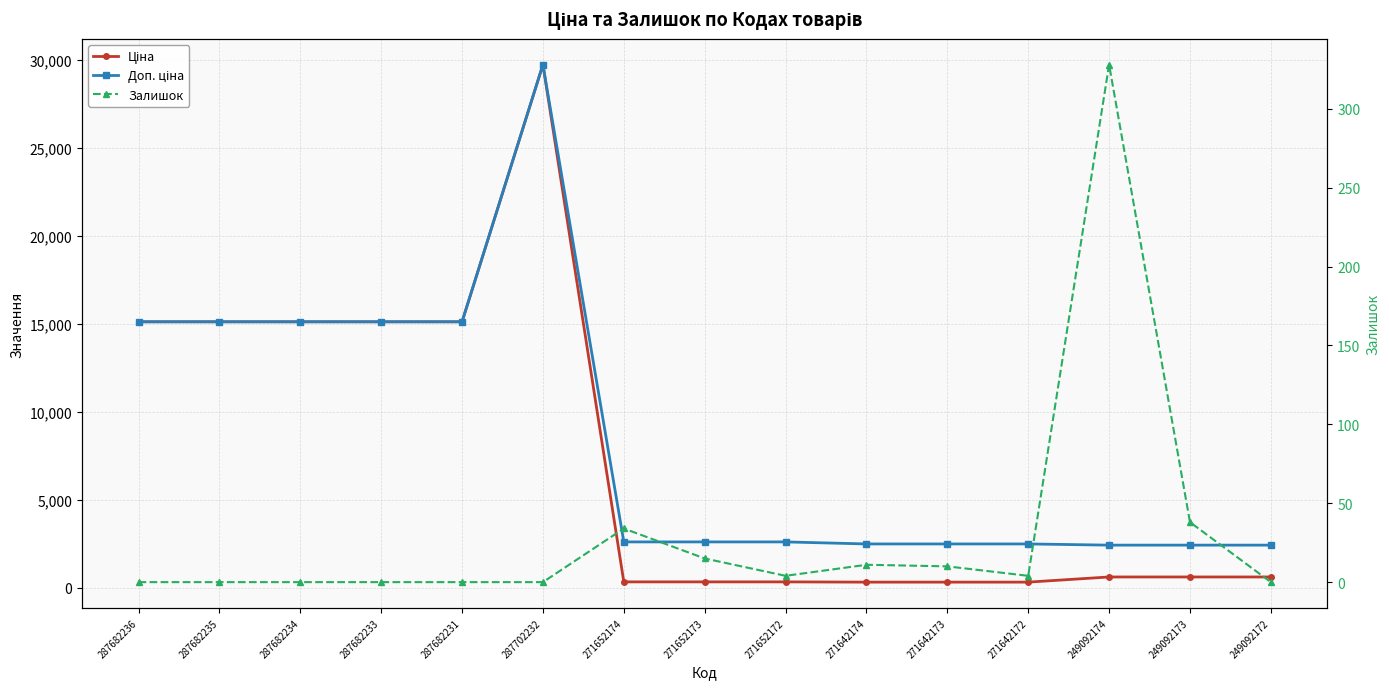

What is the difference between the maximum and second lowest values in the Ціна series?

29437.0